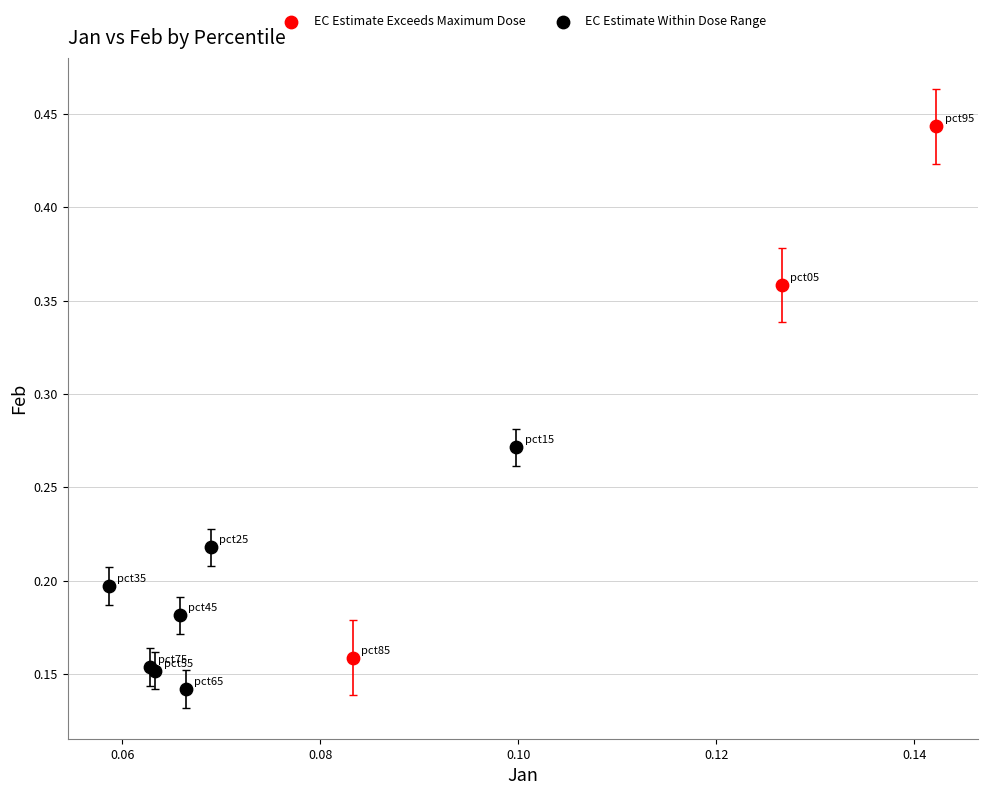

Which series has the largest Y range (max minus min)?

EC Estimate Exceeds Maximum Dose